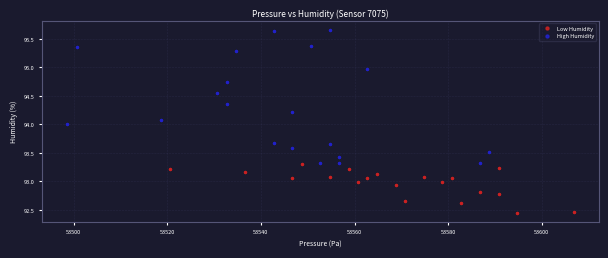

What are all the series names shown in the legend?

Low Humidity, High Humidity